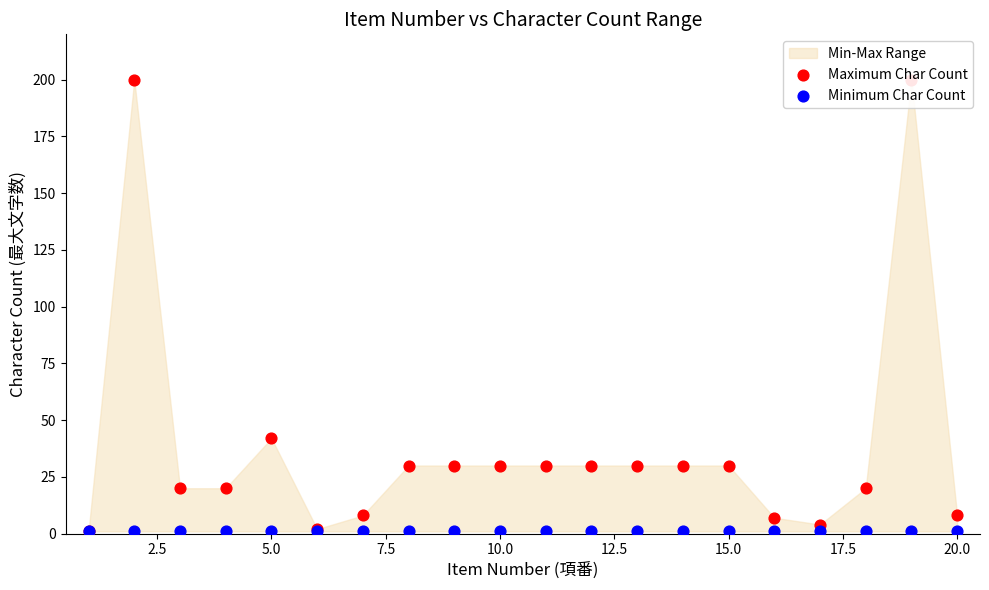

At how many categories does at least one series exceed 69?

2